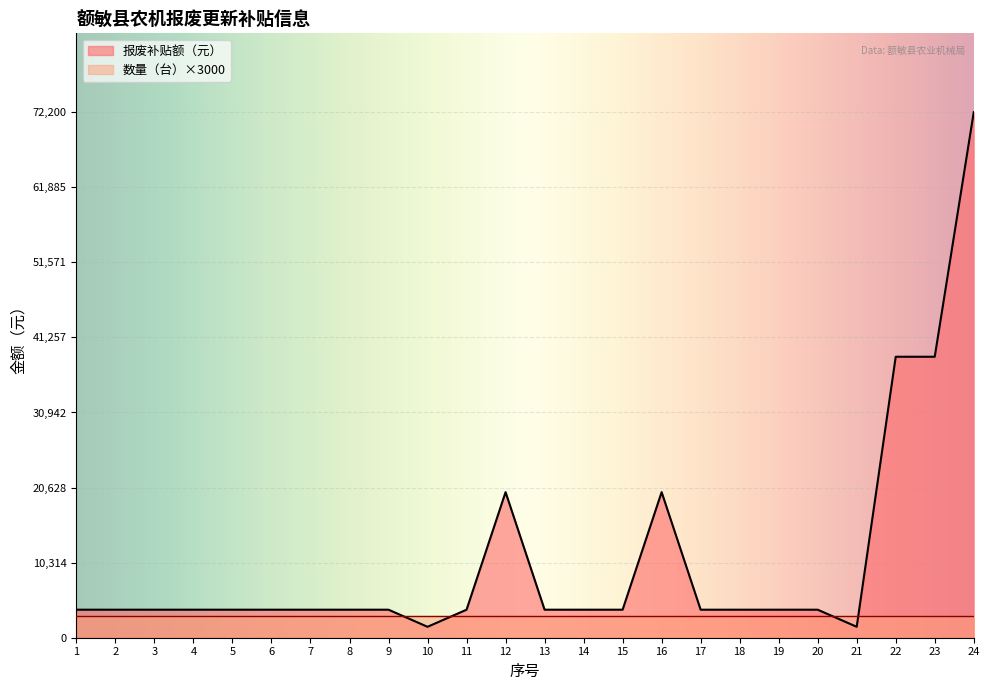

Which has a higher value, 16 or 1?

16